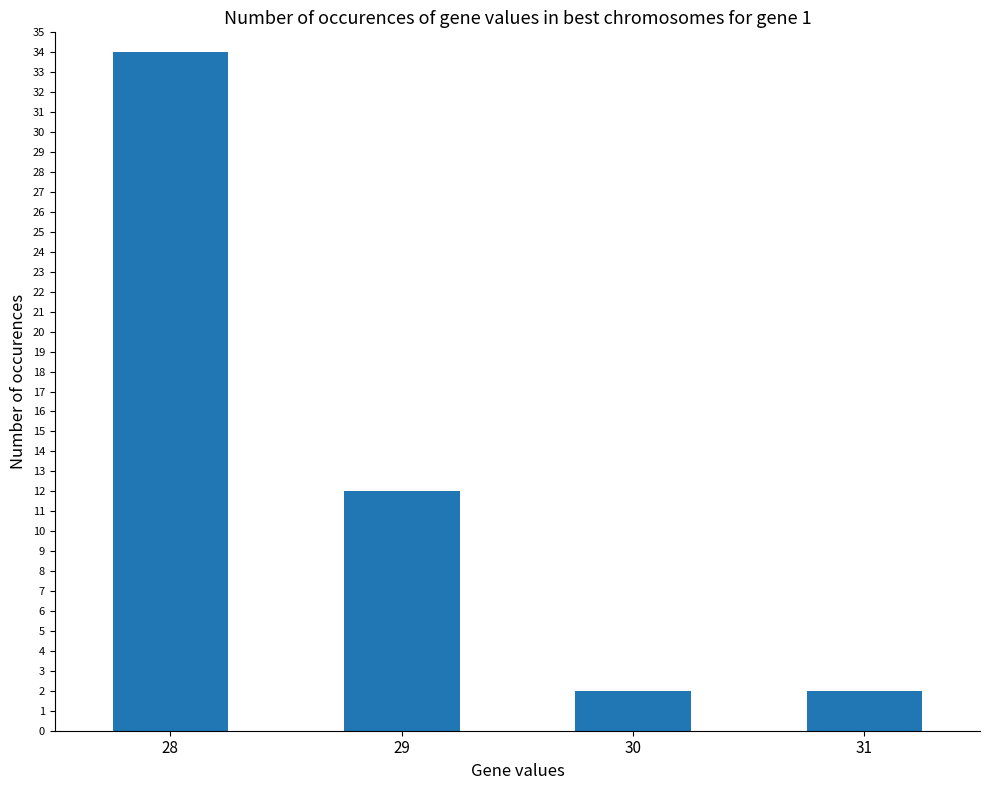

How many values are between 2 and 34?

4